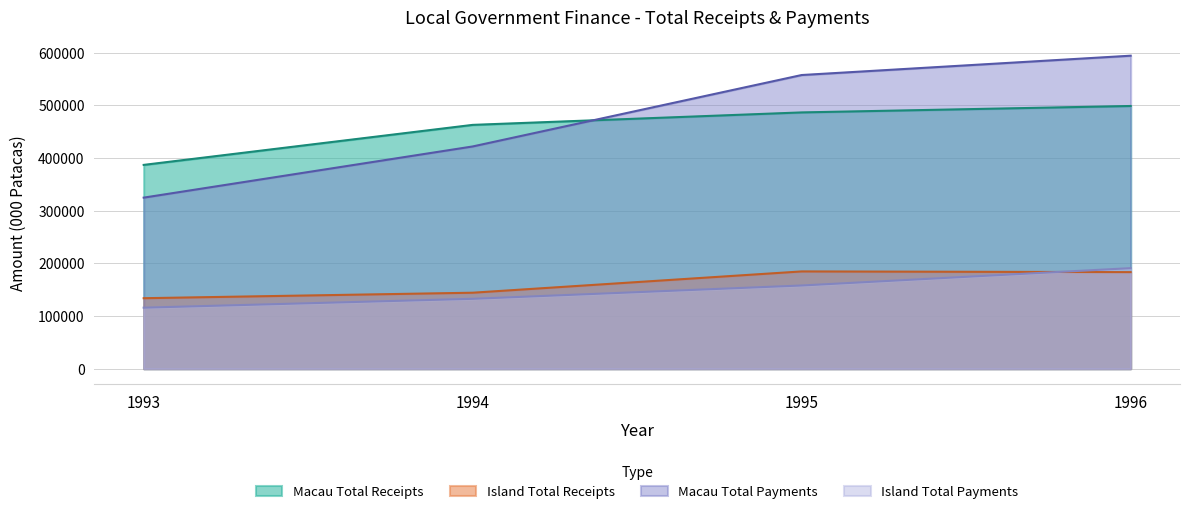

True or false: Macau Total Payments has a value of 324743 at 1993.

True